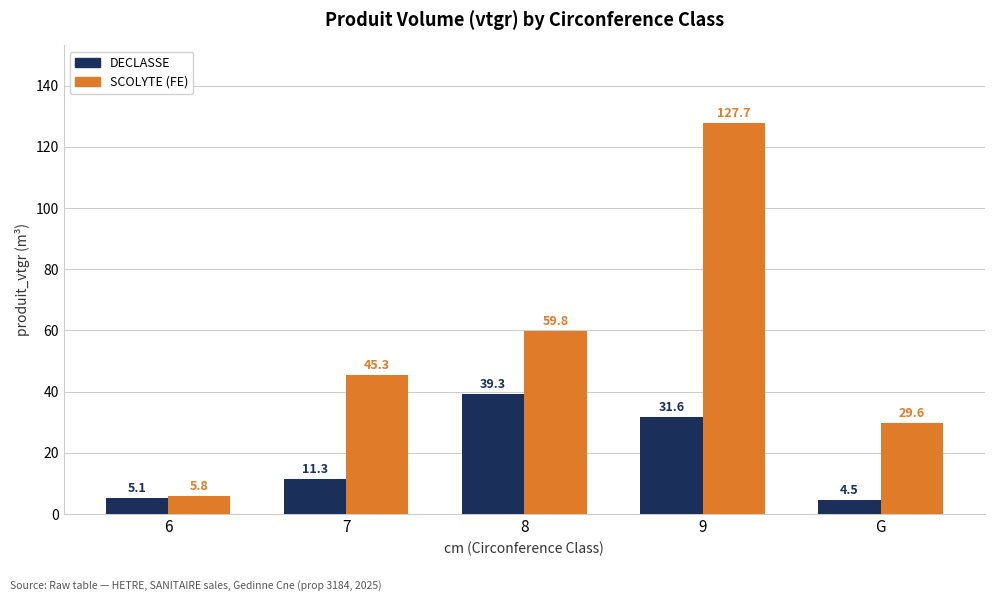

List the series in order of their peak value, highest first.

SCOLYTE (FE), DECLASSE